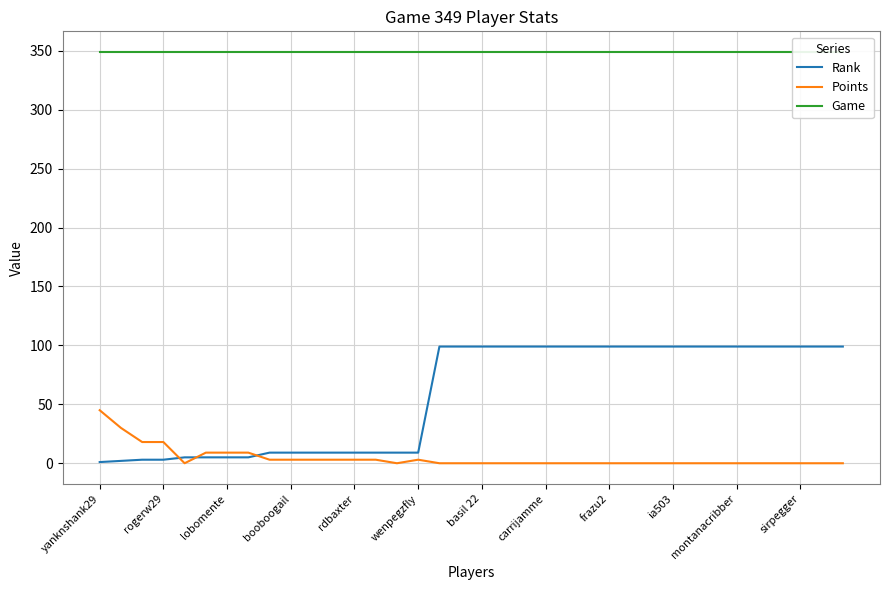

The value of Points at yanknshank29 is 45. True or false?

True